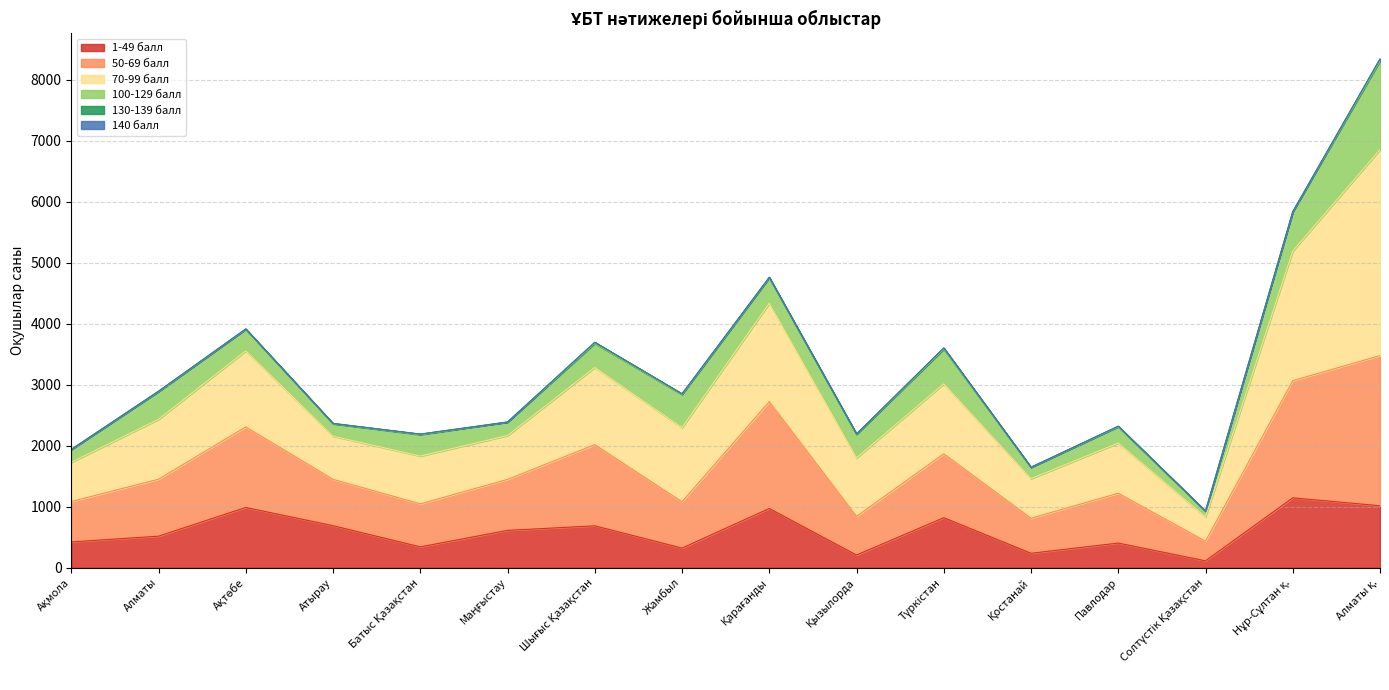

True or false: 1-49 балл and 70-99 балл cross at least once.

False